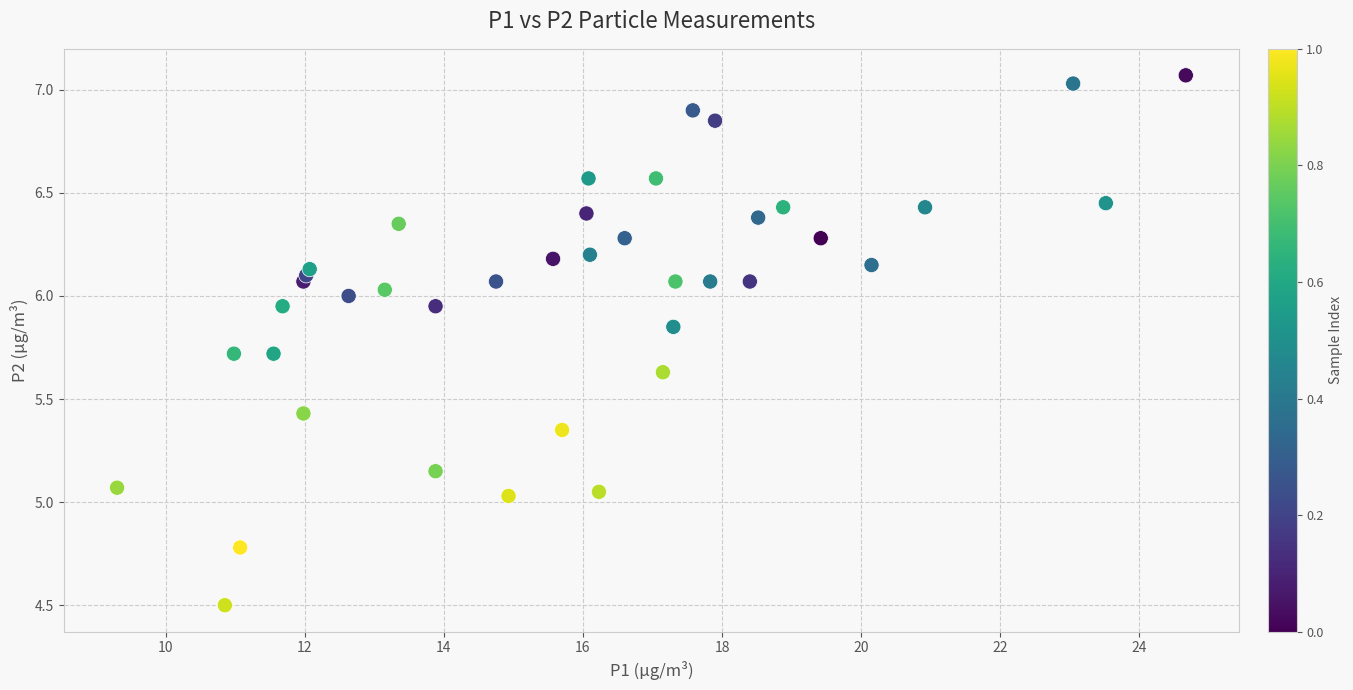

What is the range of Y values (max minus min)?

2.6